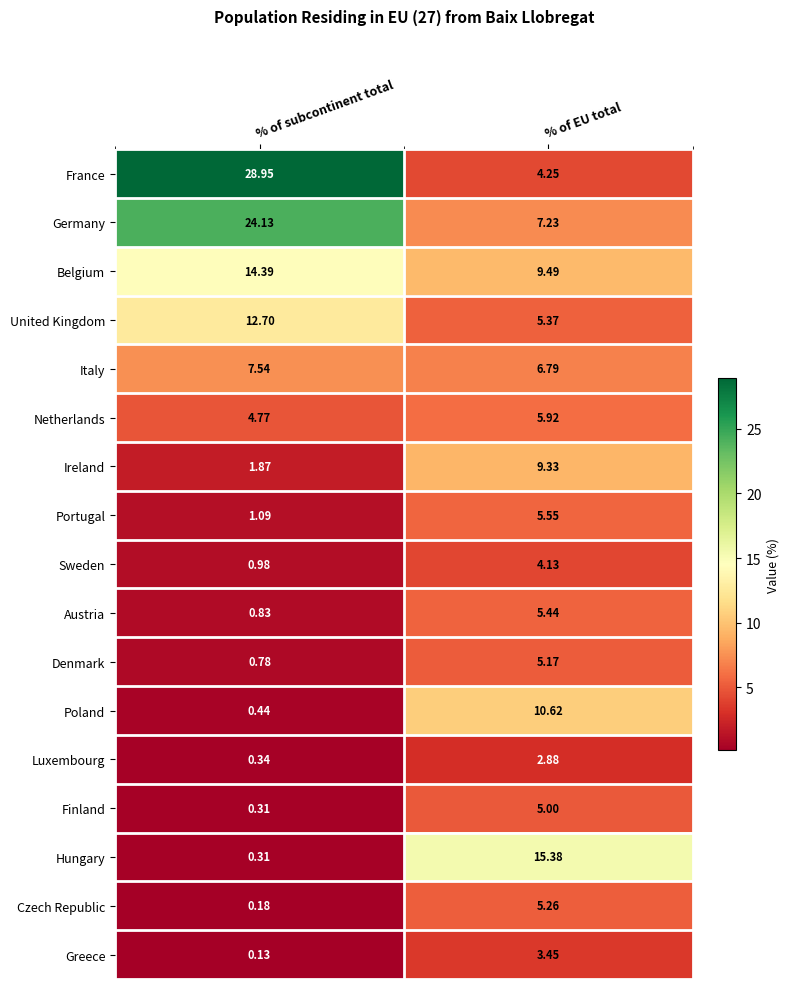

Which series has the largest total across all categories?

France